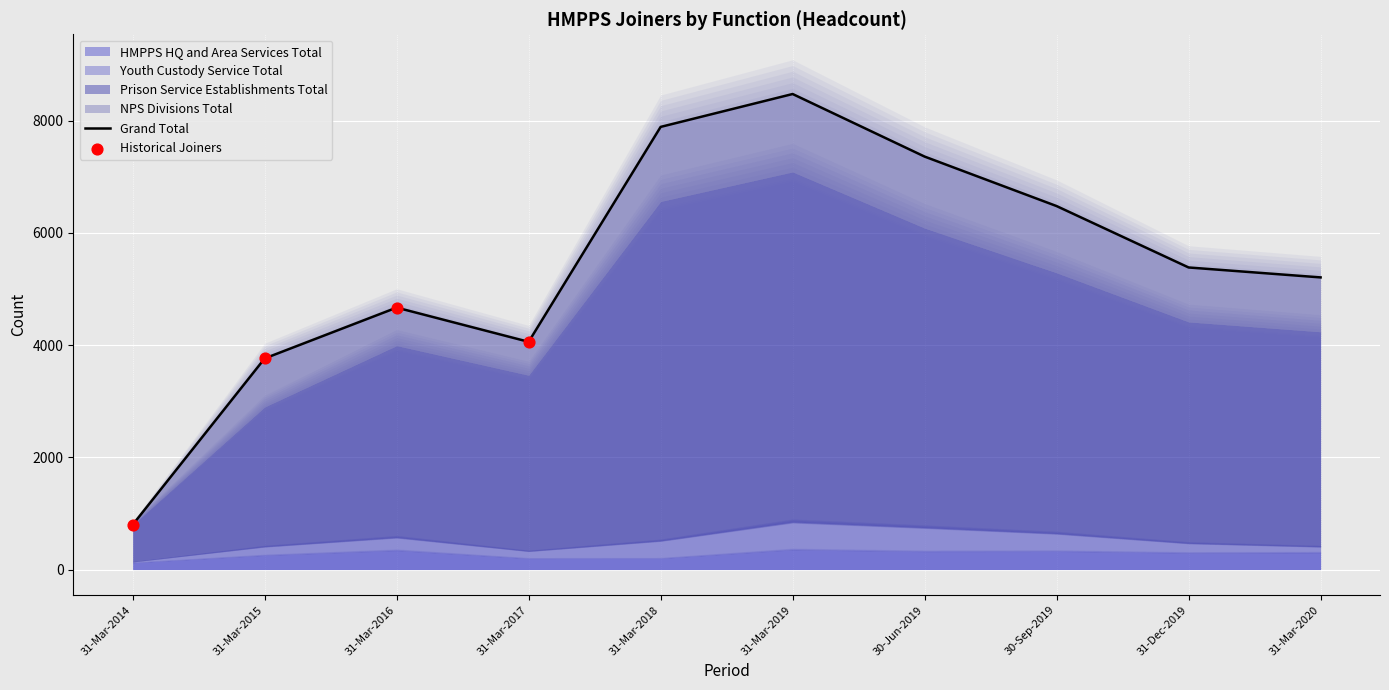

What are all the series names shown in the legend?

HMPPS HQ and Area Services Total, Youth Custody Service Total, Prison Service Establishments Total, NPS Divisions Total, Grand Total